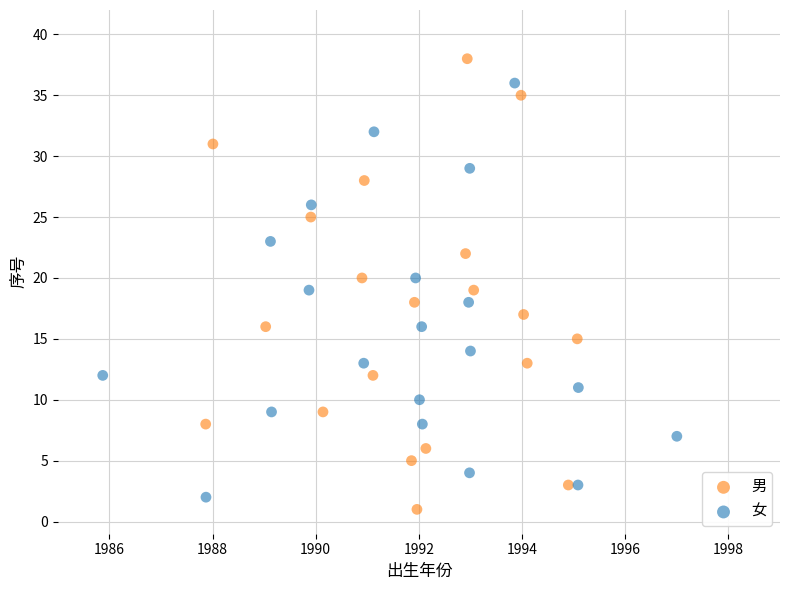

Which series has the largest Y range (max minus min)?

男